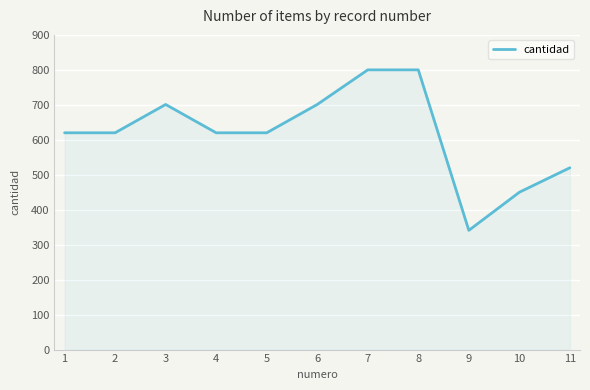

What is the difference between the maximum and minimum values?

459